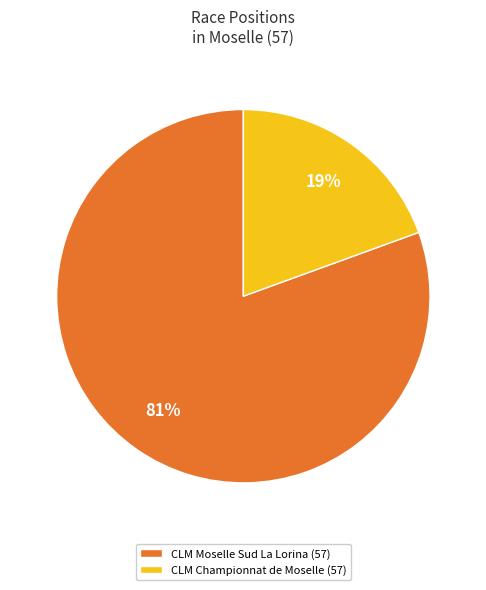

Is the sum of CLM Championnat de Moselle (57) and CLM Moselle Sud La Lorina (57) greater than half?

Yes